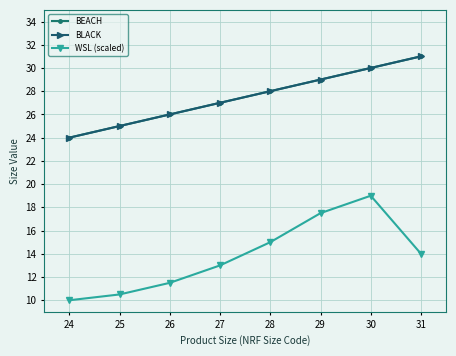

True or false: BLACK and WSL (scaled) intersect in this chart.

False